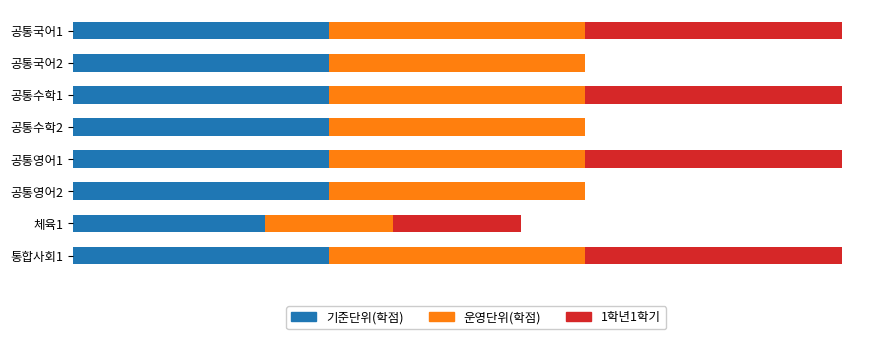

What is the value of the 기준단위(학점) bar at the 6th from the left?

4